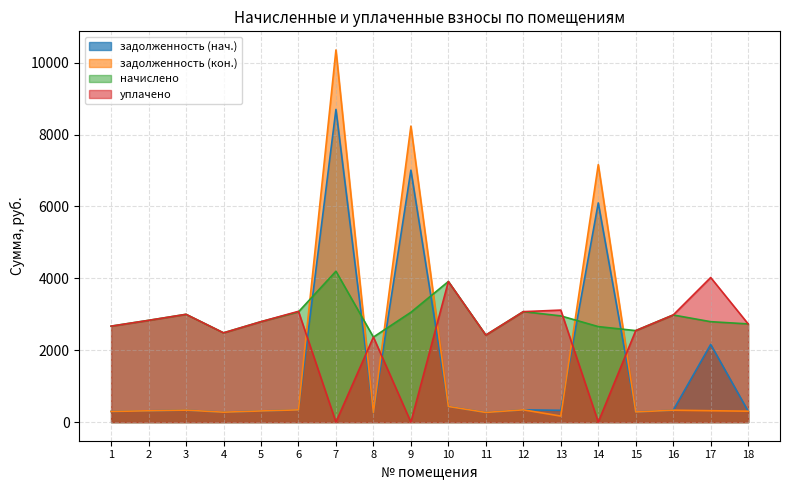

Which series has the largest range (max minus min)?

задолженность (кон.)